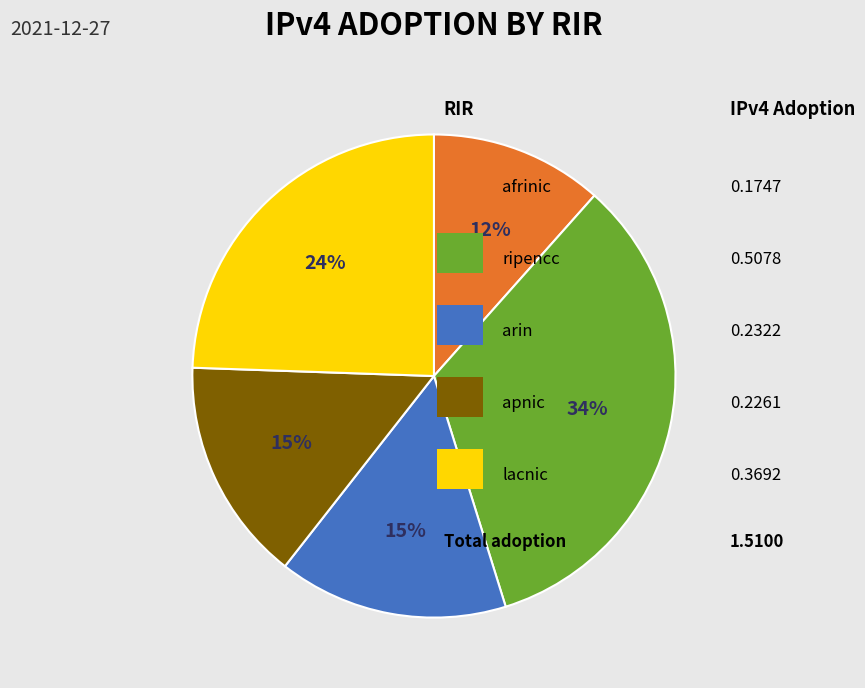

Does any single category account for the majority?

No